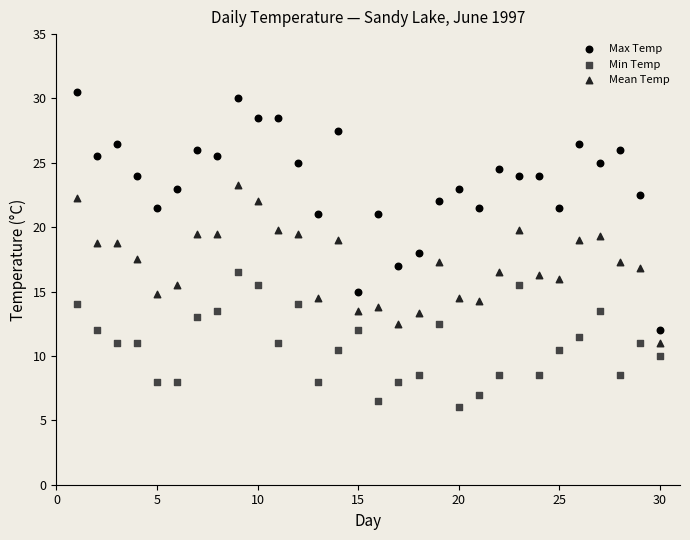

Across all data points, what is the range of Y values (max minus min)?

24.5